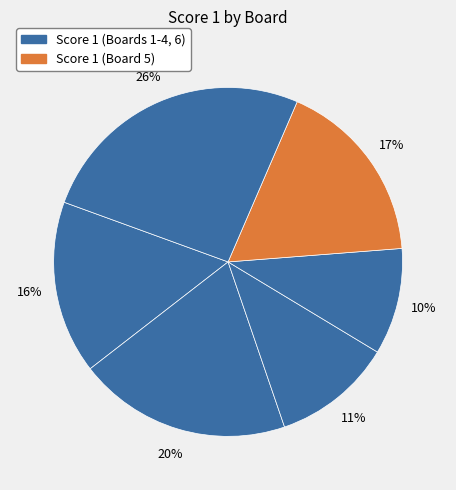

Count the number of slices in the pie.

6